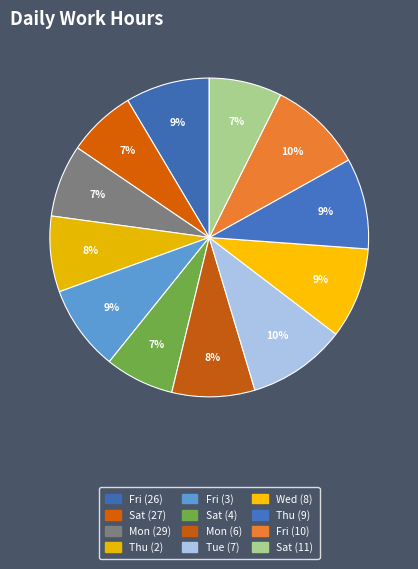

How many segments does this pie chart have?

12